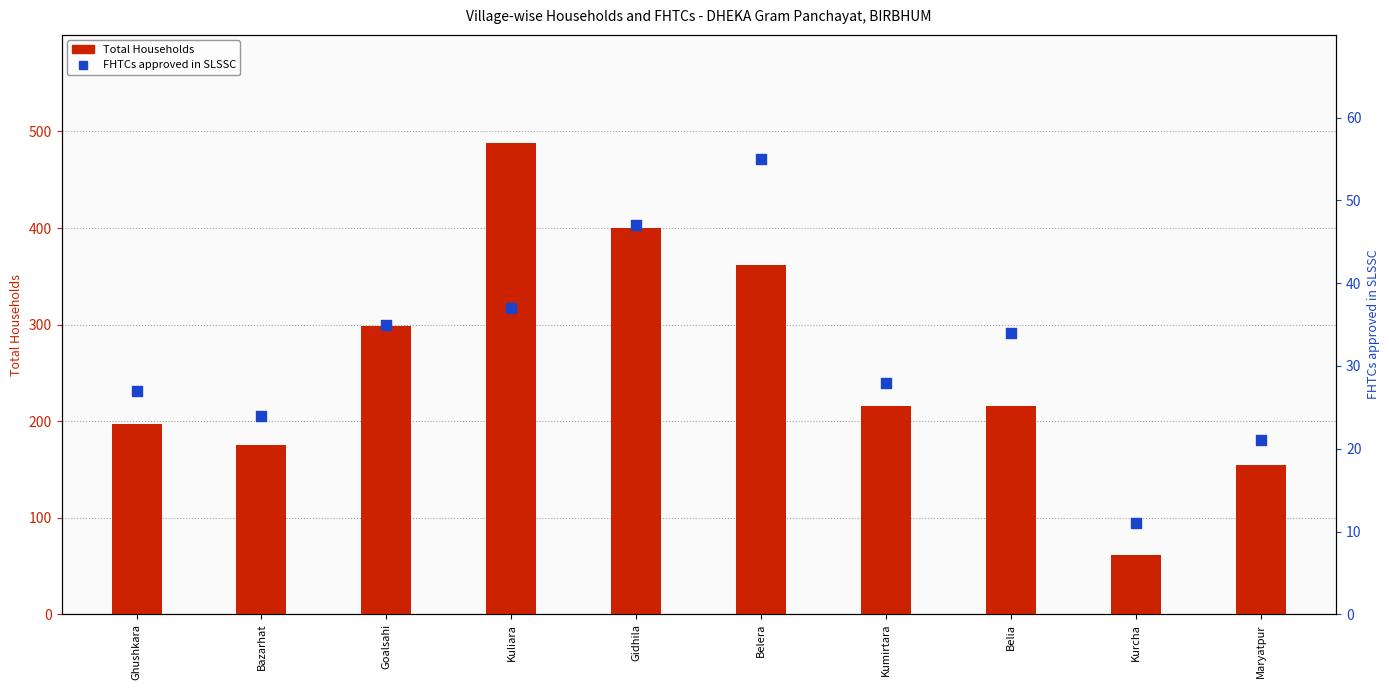

Which series has the largest total across all categories?

Total Households